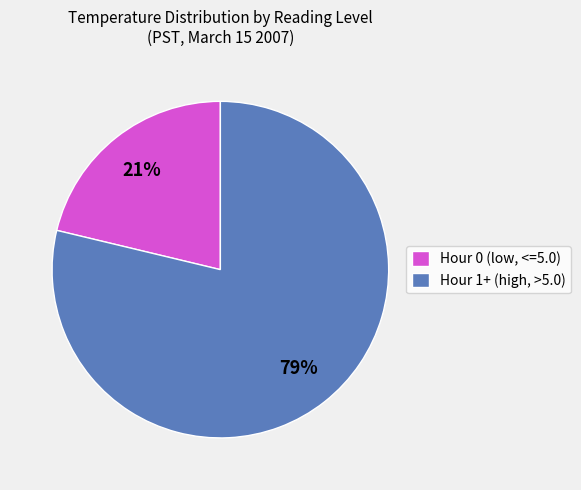

Do Hour 0 (low, <=5.0) and Hour 1+ (high, >5.0) together represent more than half of the pie?

Yes